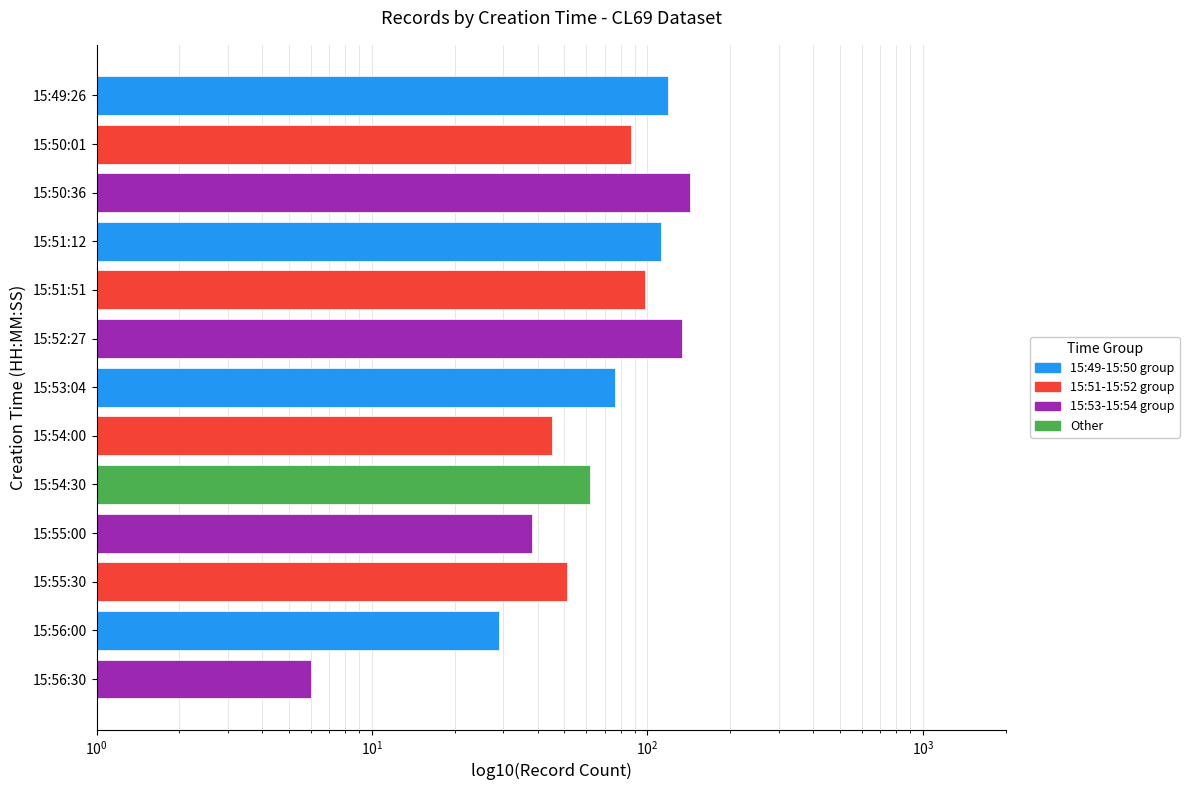

How many bars are there in total?

13